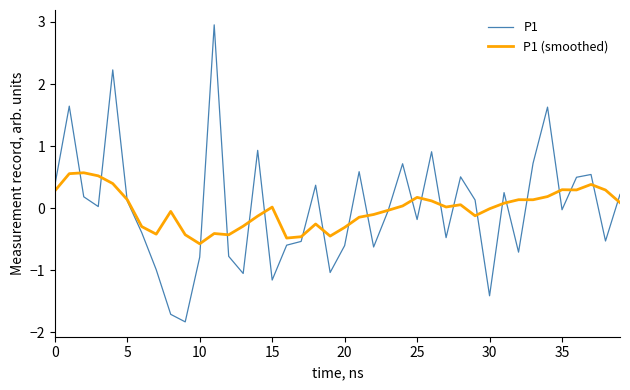

What is the minimum value shown in the chart?

-1.8